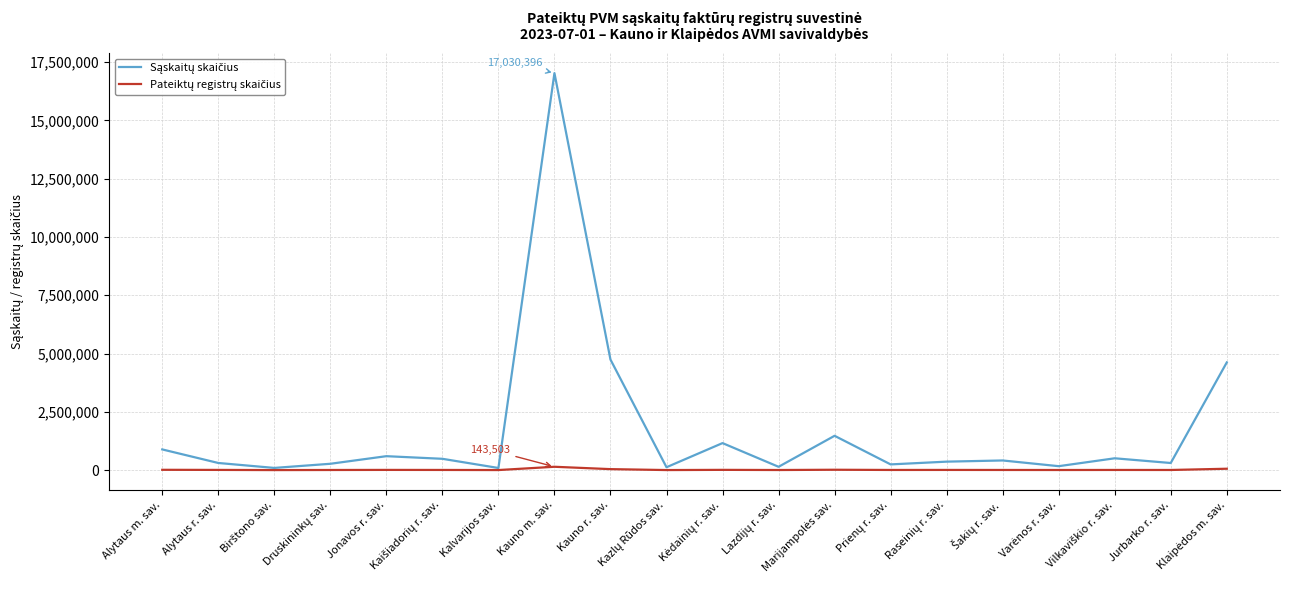

Rank the categories by Pateiktų registrų skaičius value from highest to lowest.

Kauno m. sav., Klaipėdos m. sav., Kauno r. sav., Marijampolės sav., Alytaus m. sav., Kėdainių r. sav., Jonavos r. sav., Alytaus r. sav., Raseinių r. sav., Vilkaviškio r. sav., Kaišiadorių r. sav., Prienų r. sav., Šakių r. sav., Jurbarko r. sav., Druskininkų sav., Varėnos r. sav., Lazdijų r. sav., Kalvarijos sav., Kazlų Rūdos sav., Birštono sav.